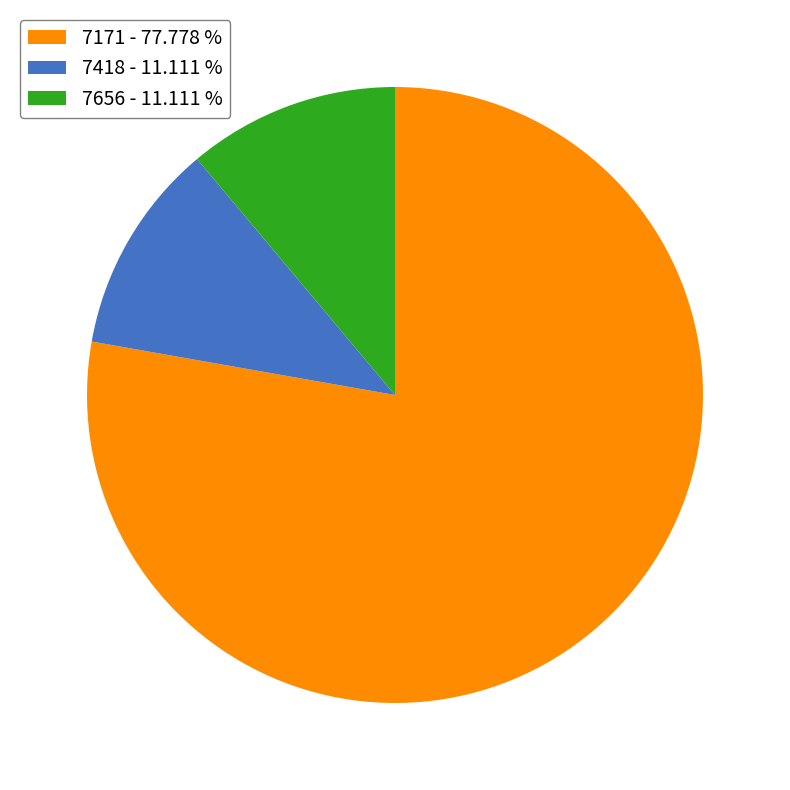

Is the sum of 7171 - 77.778 % and 7418 - 11.111 % greater than half?

Yes